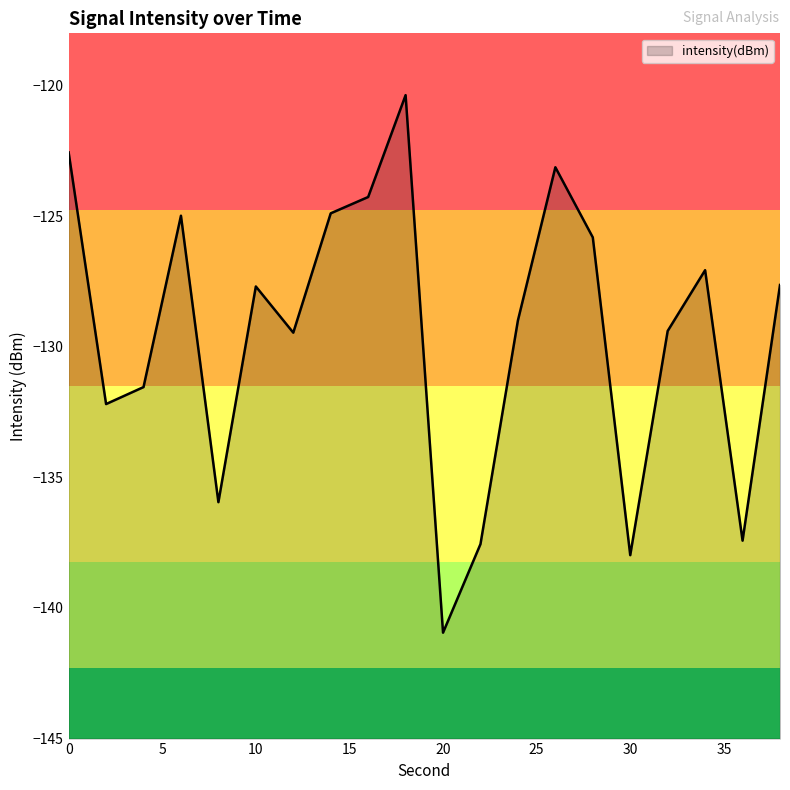

Reading left to right, what are all the values shown in this chart?

-122.6	-132.2	-131.5	-125.0	-135.9	-127.7	-129.5	-124.9	-124.3	-120.4	-140.9	-137.6	-129.0	-123.1	-125.8	-138.0	-129.4	-127.1	-137.4	-127.6